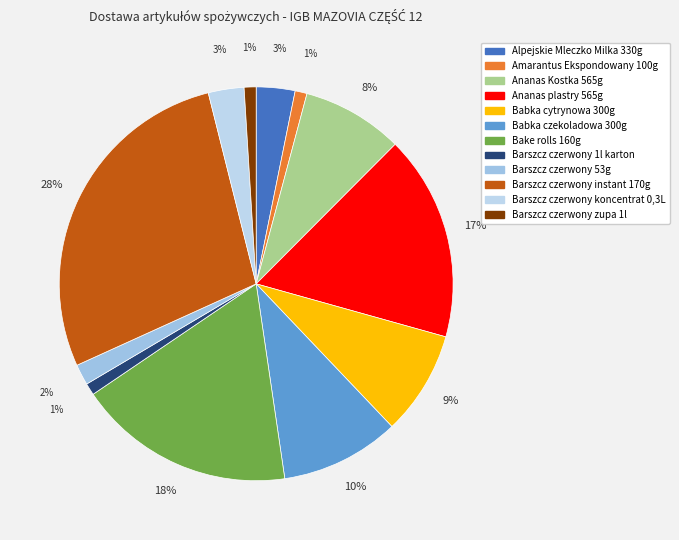

The Alpejskie Mleczko Milka 330g slice represents 3% of the pie. True or false?

True